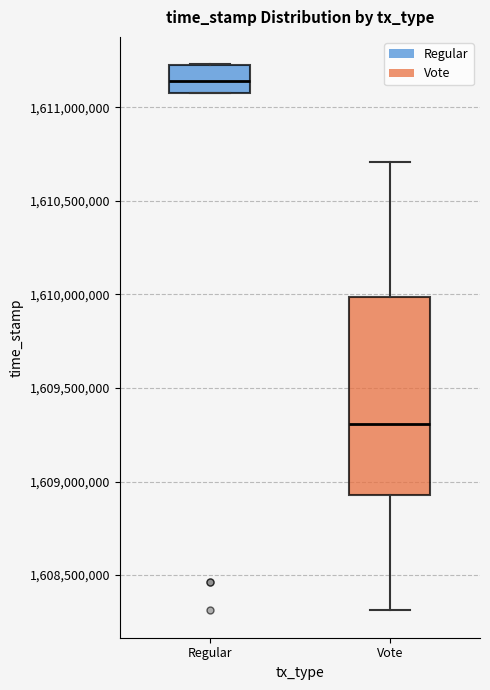

Which box is the tallest, from its lower edge to its upper edge?

Vote